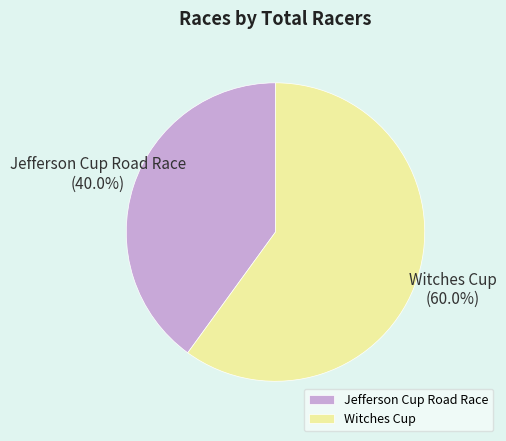

Which slice is the largest?

Witches Cup